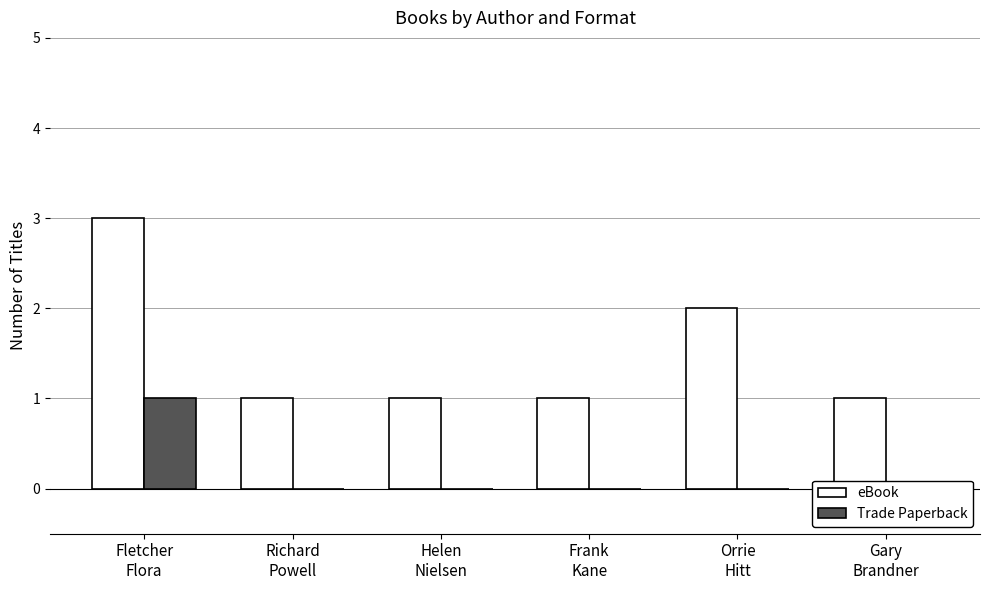

How many Trade Paperback values are between 0 and 1?

6